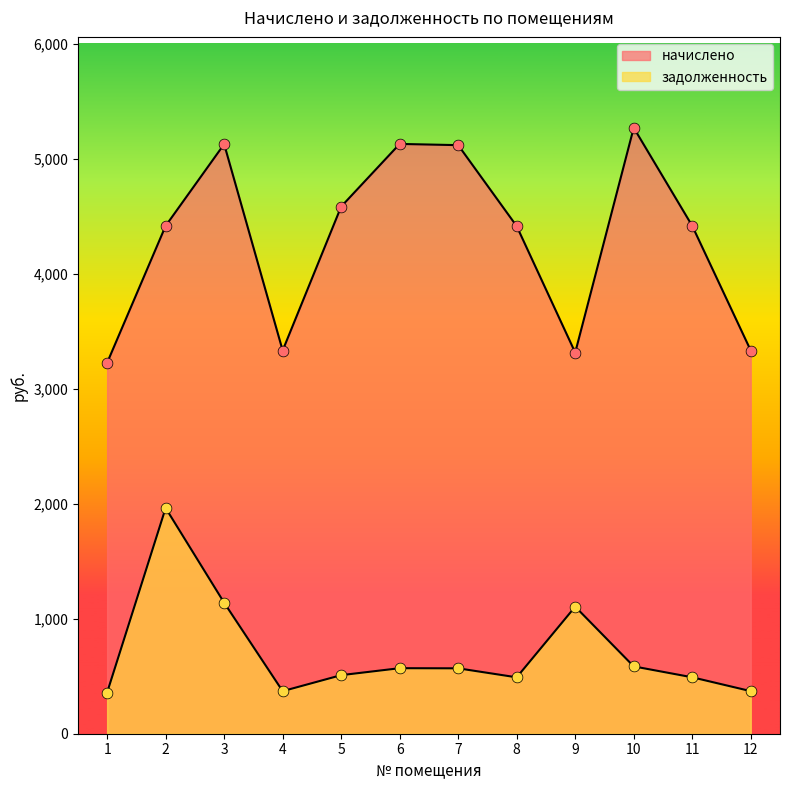

At how many categories does at least one series exceed 4826?

4